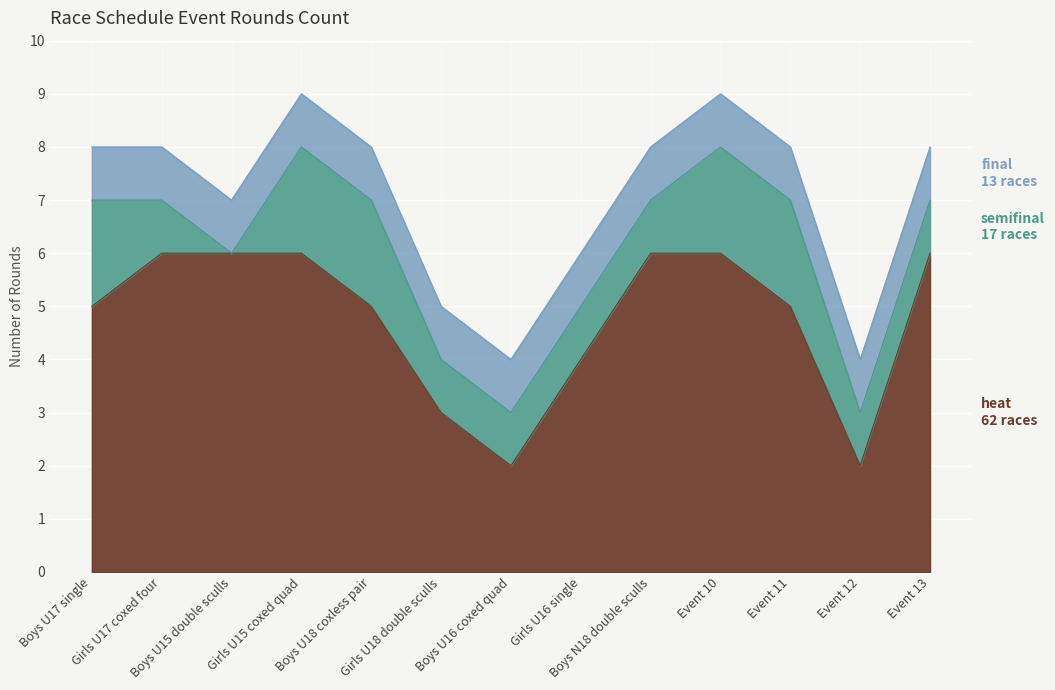

At which category does heat reach its first local valley?

Boys U16 coxed quad